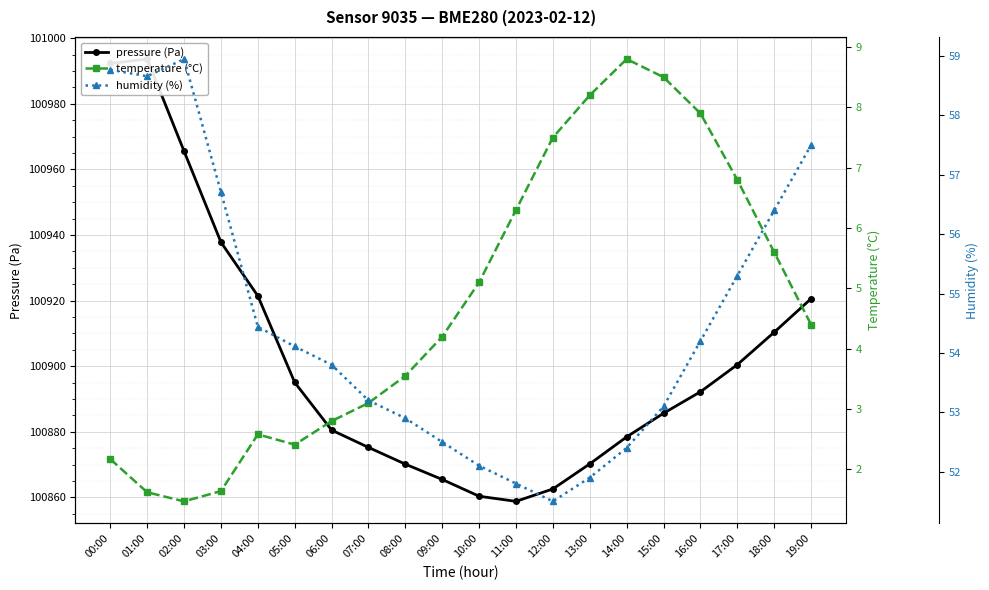

What are all the series names shown in the legend?

pressure (Pa), temperature (°C), humidity (%)